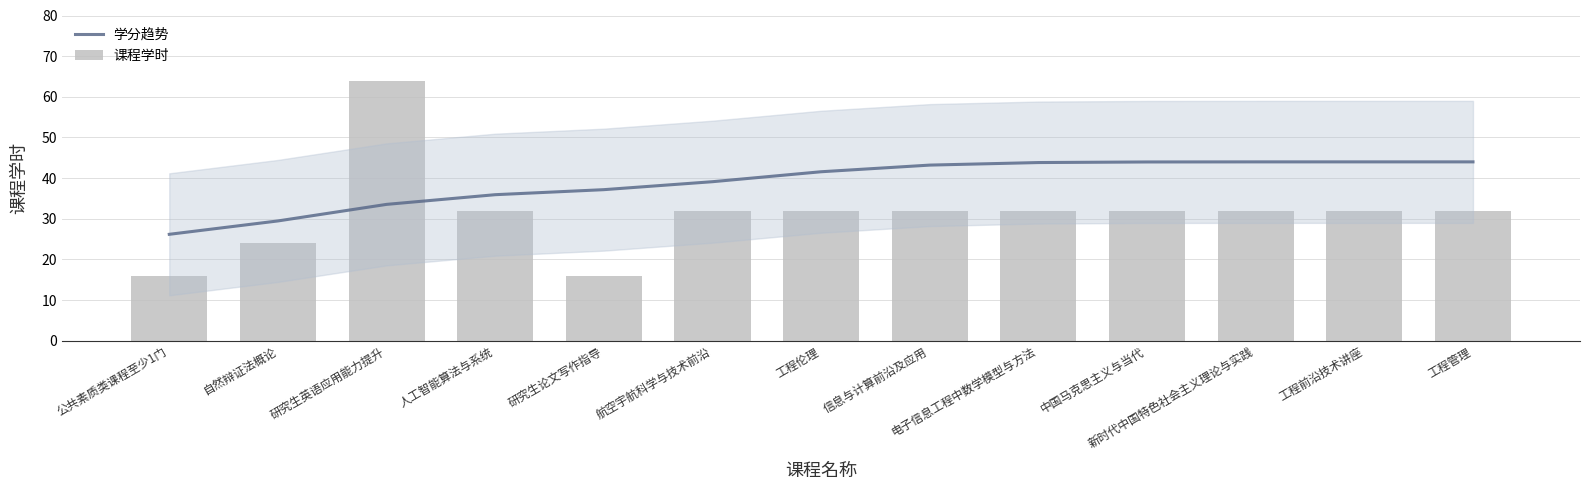

Rank the series at 研究生英语应用能力提升 from highest to lowest value.

课程学时, 学分趋势